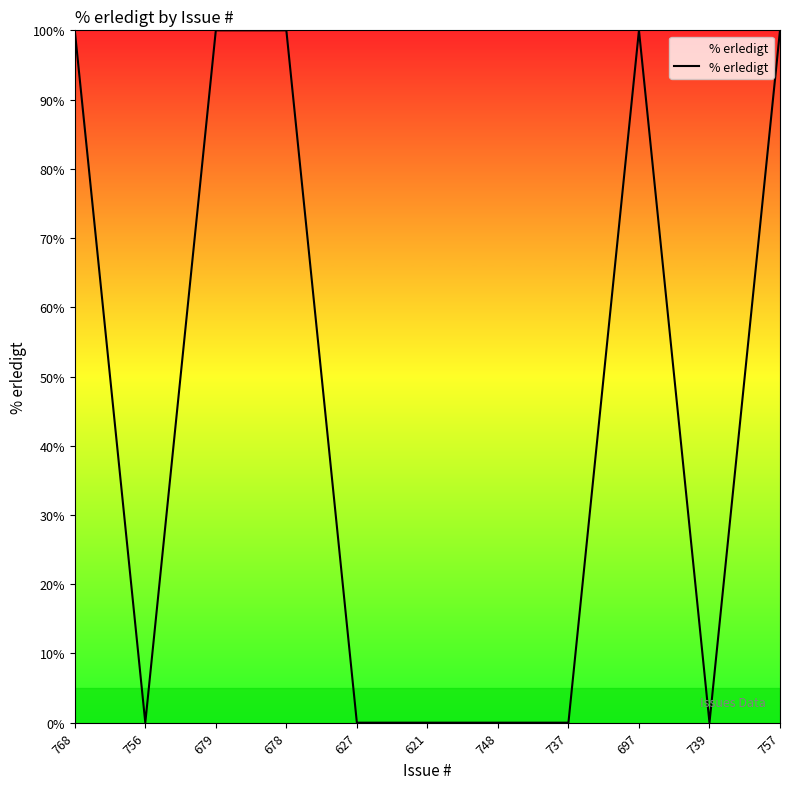

What is the greatest value displayed?

100